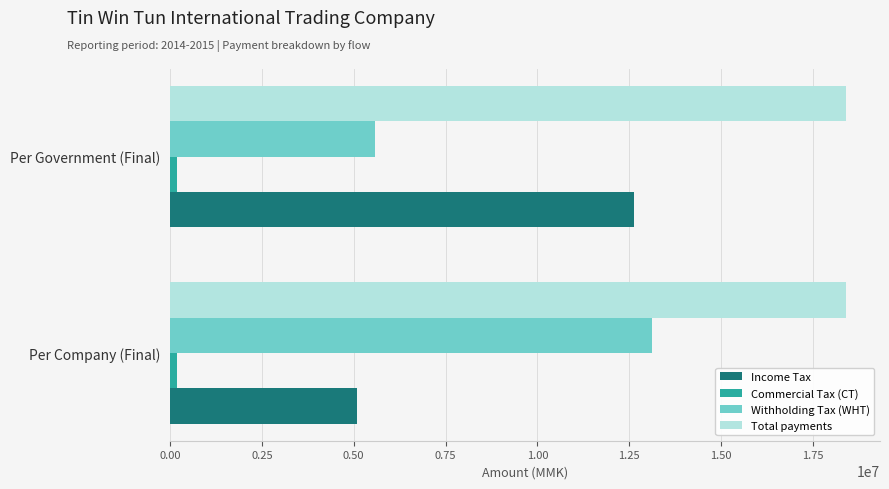

What is the sum of all Withholding Tax (WHT) values?

18691670